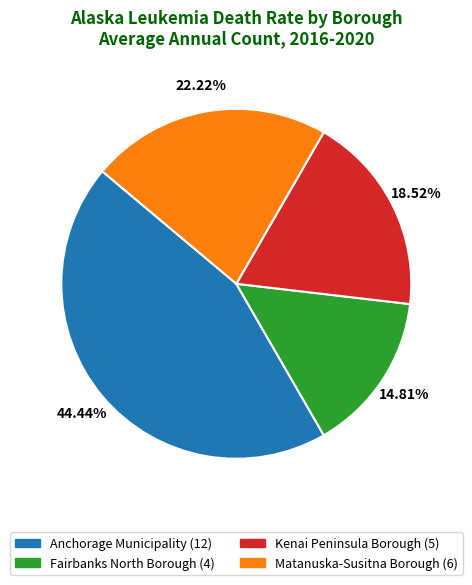

How many segments does this pie chart have?

4